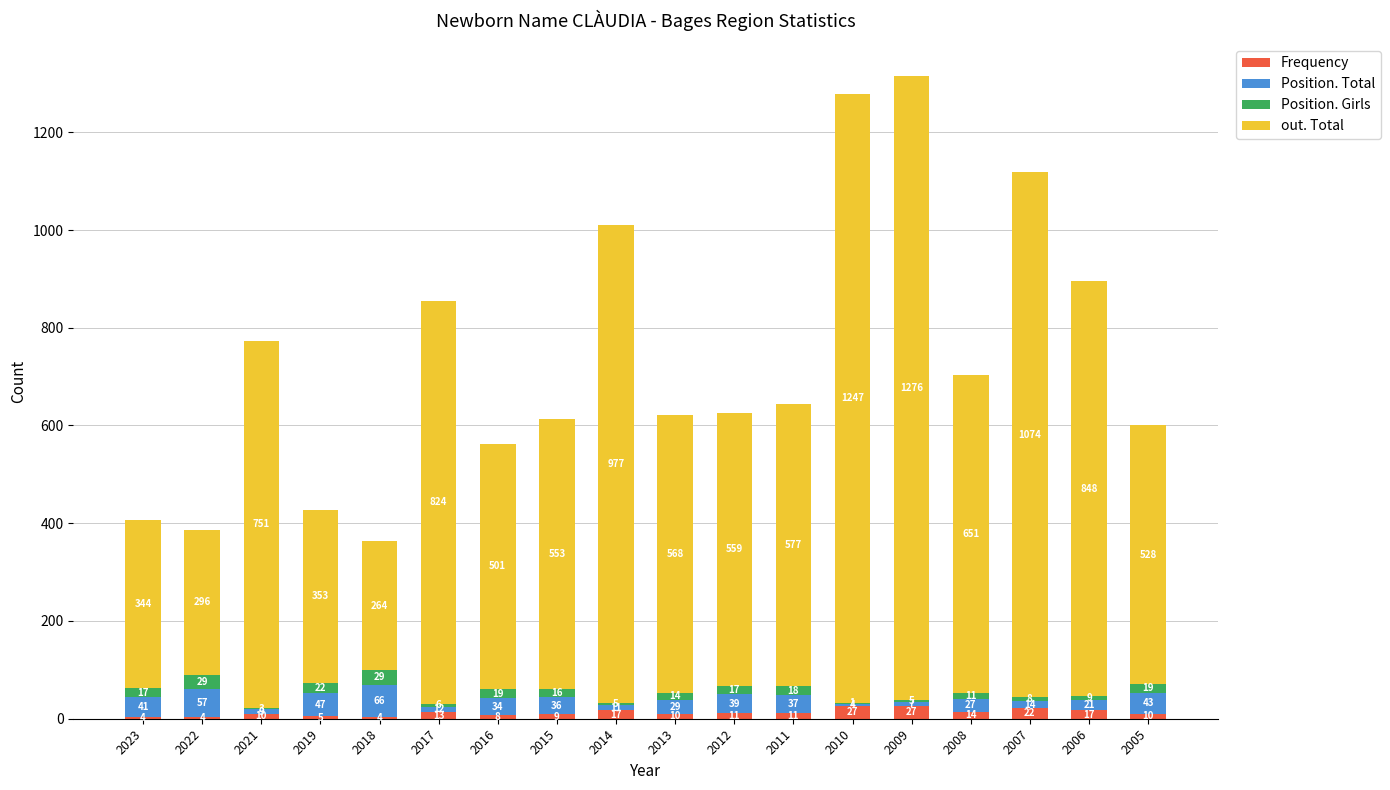

True or false: Frequency has a value of 8 at 2016.

True